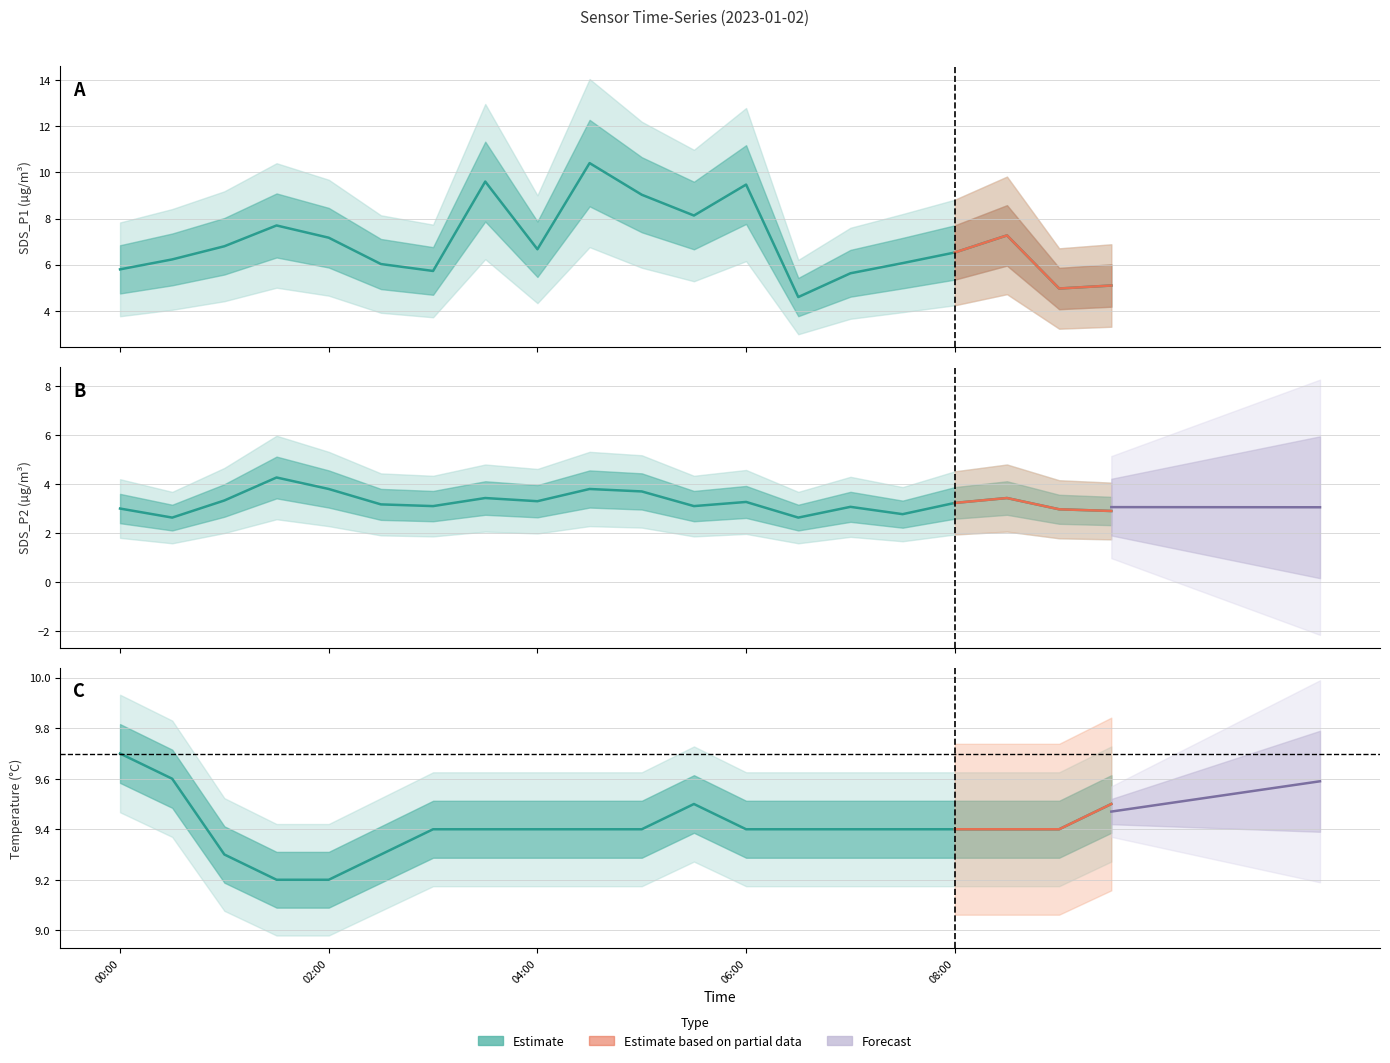

Is the value of SDS_P2 at 03:30 greater than the value of SDS_P1 at 02:30?

No